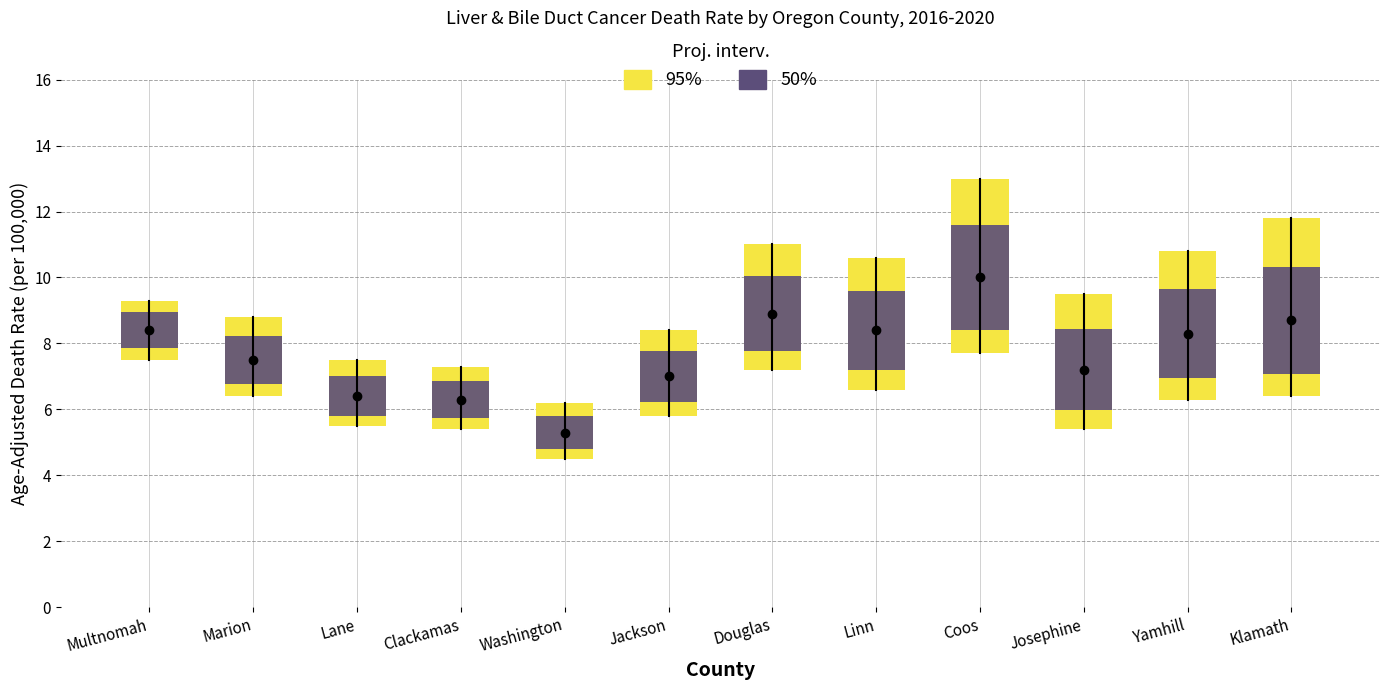

Is the value of Upper CI (Rate) at Douglas County greater than the value of Lower CI (Rate) at Multnomah County?

Yes